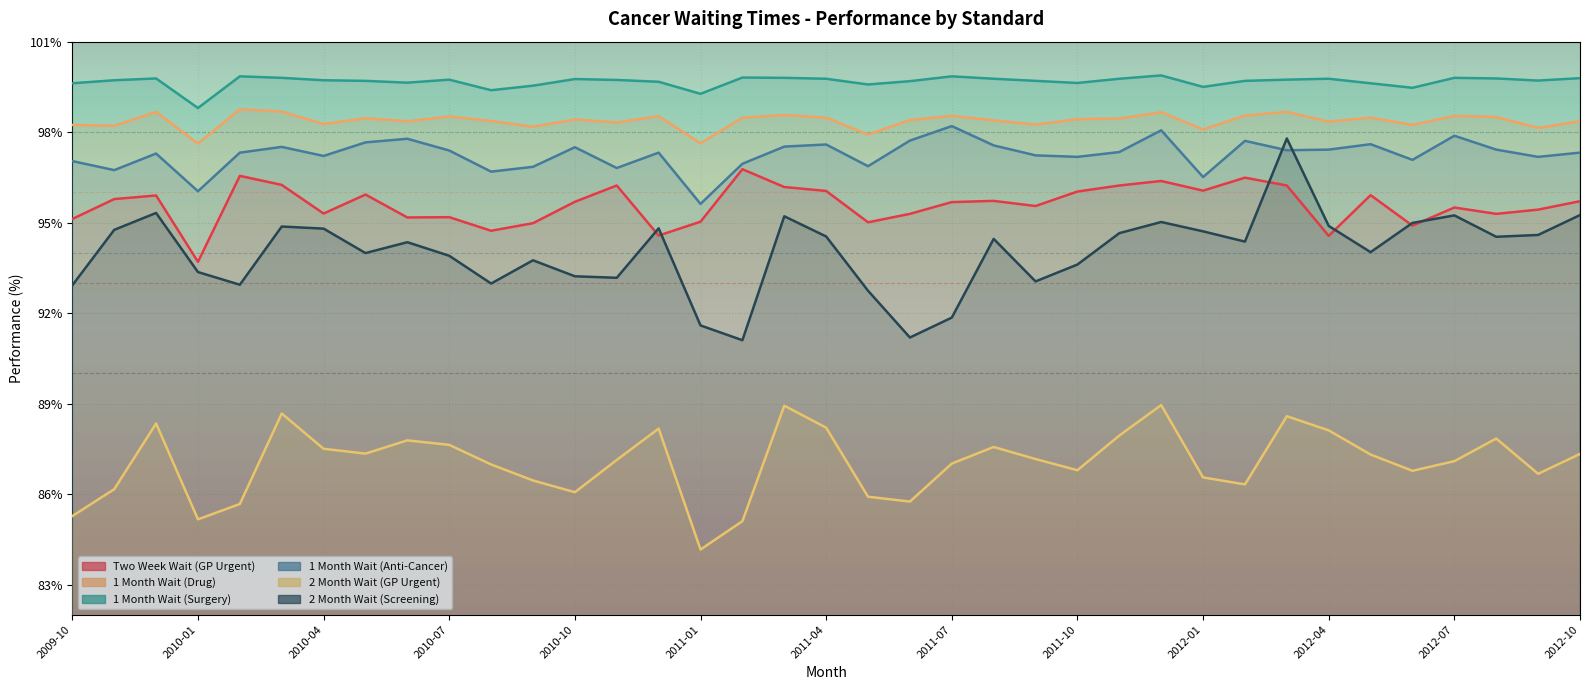

Is the value of 1 Month Wait (Drug) at 2011-12 greater than the value of 2 Month Wait (GP Urgent) at 2010-10?

Yes